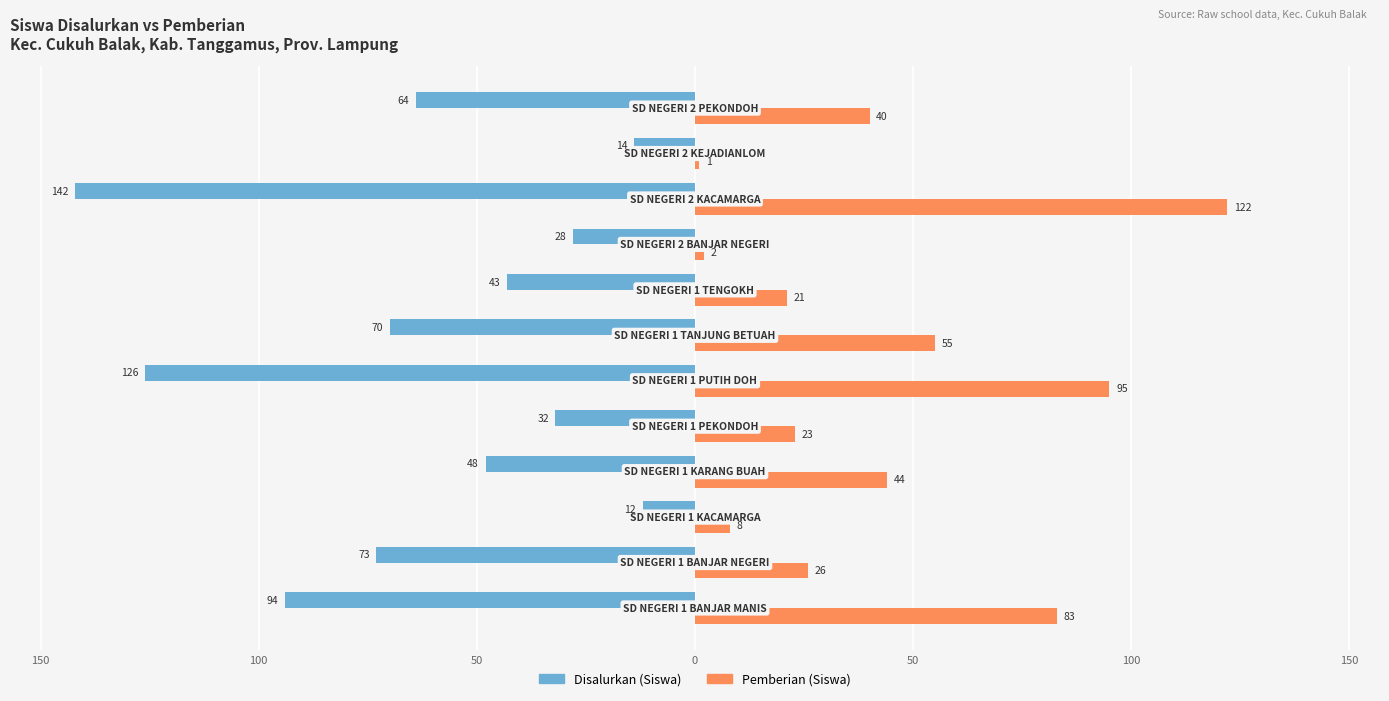

What are all the series names shown in the legend?

Disalurkan (Siswa), Pemberian (Siswa)